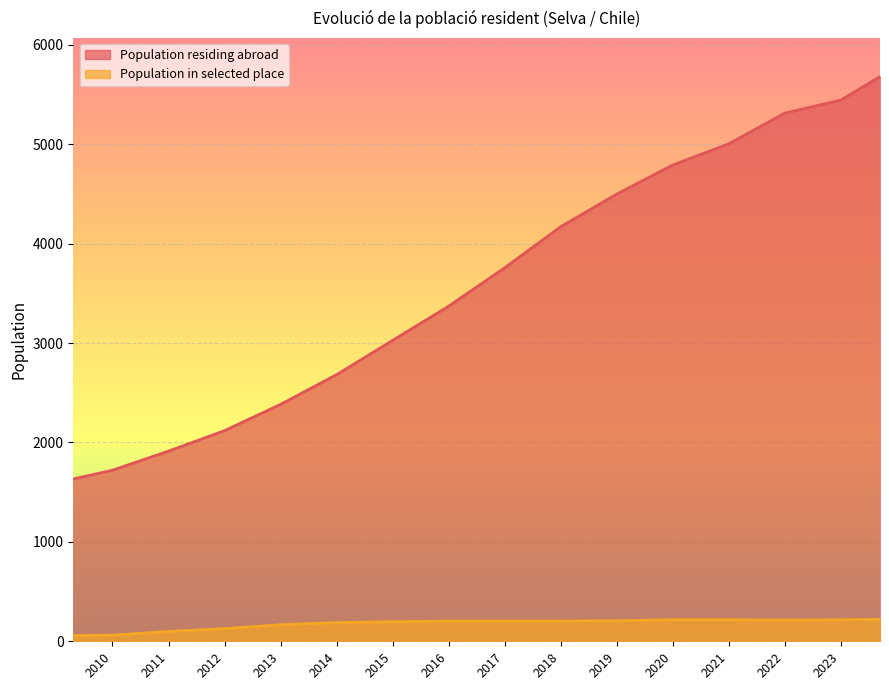

What is the smallest value displayed?

1595